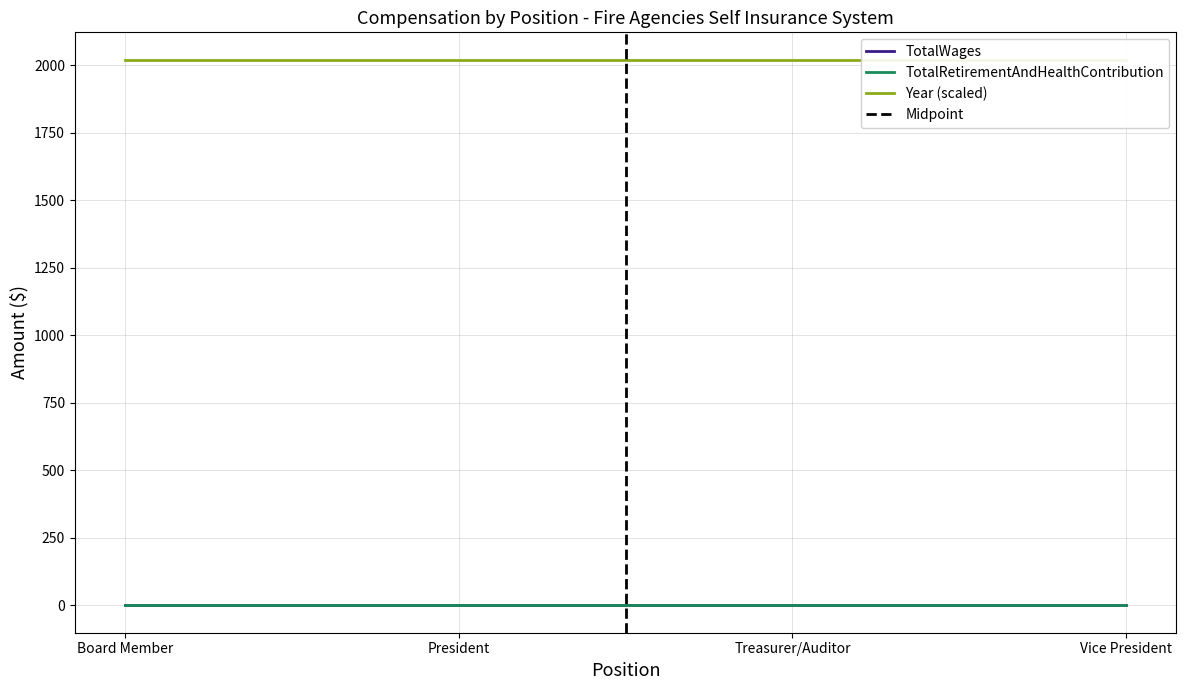

Which has a higher value, Board Member or Board Member?

Board Member